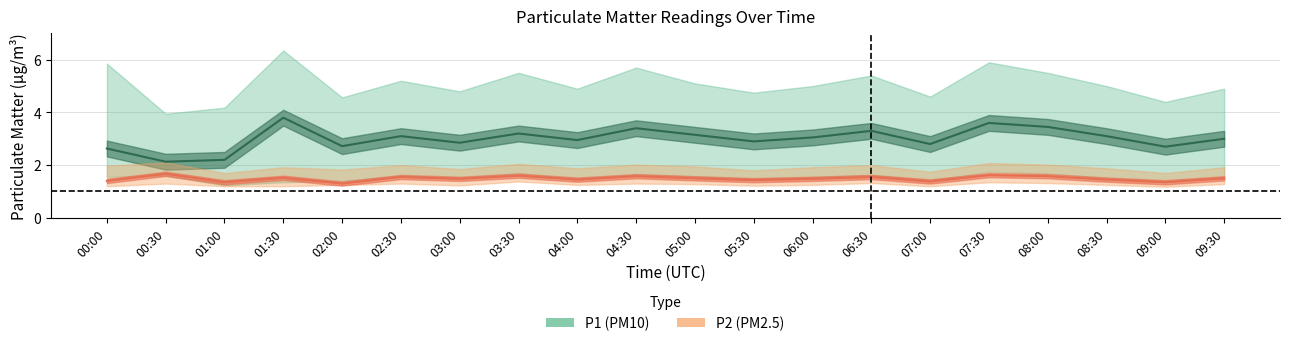

How many interior local valleys does the P1_center series have?

7